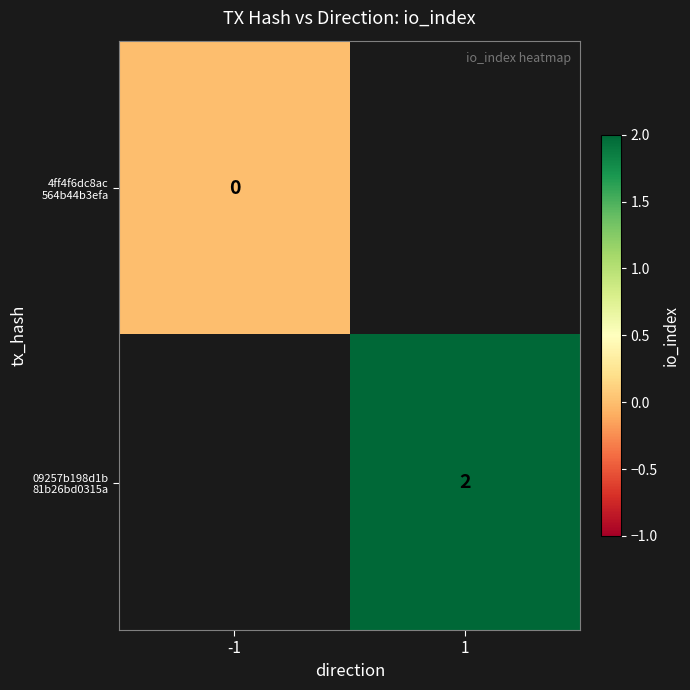

Rank the series at 1 from highest to lowest value.

4ff4f6dc8ac 564b44b3efa, 09257b198d1b 81b26bd0315a